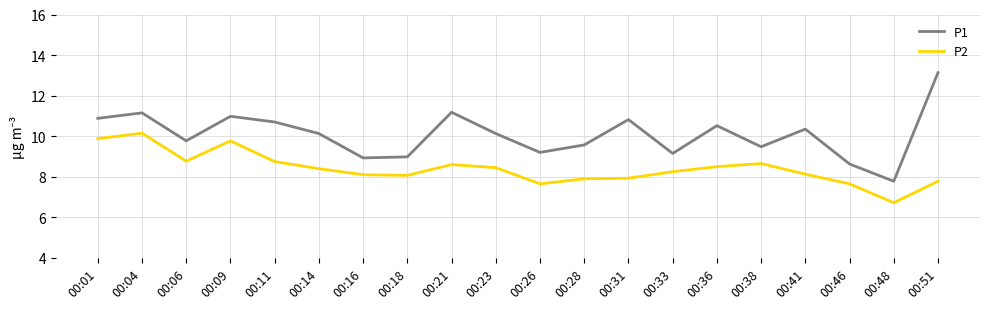

What value does the P2 series have at 00:18?

8.1